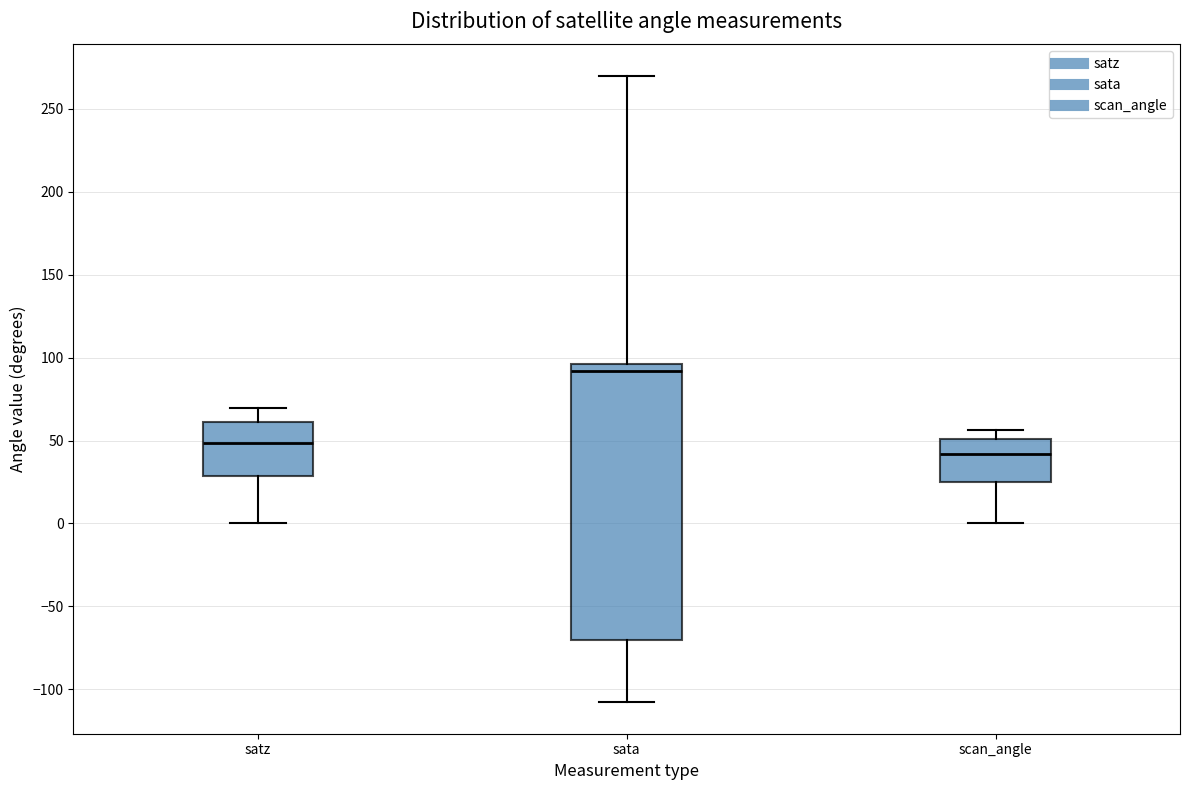

Reading left to right, read every box against the y-axis: the position of its median line, the range the box covers, and the ends of its whiskers. The values are not printed on the chart, so give them approximately, as read against the axis.

satz: median 50, box 30 to 60, whiskers 0 to 70
sata: median 90, box -70 to 95, whiskers -110 to 270
scan_angle: median 40, box 25 to 50, whiskers 0 to 55